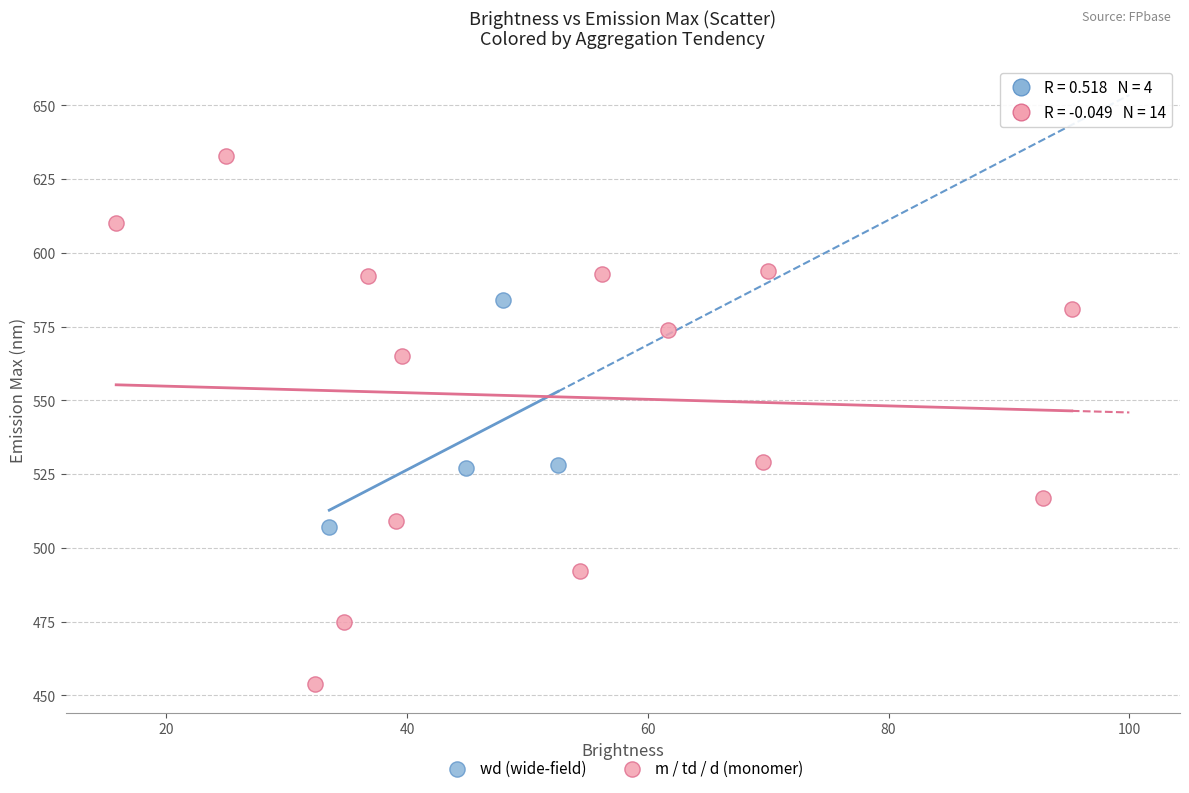

Which series contains the highest Y value?

m / td / d (monomer)